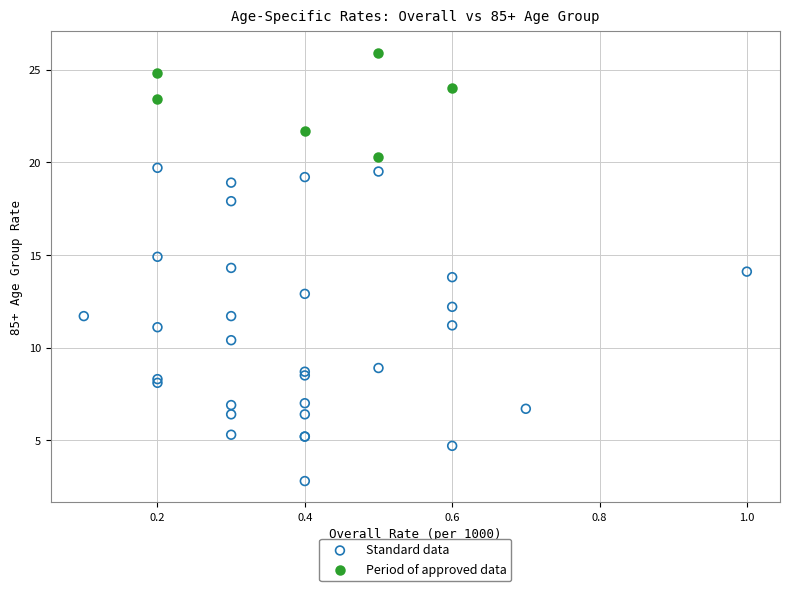

What are all the series names shown in the legend?

Standard data, Period of approved data